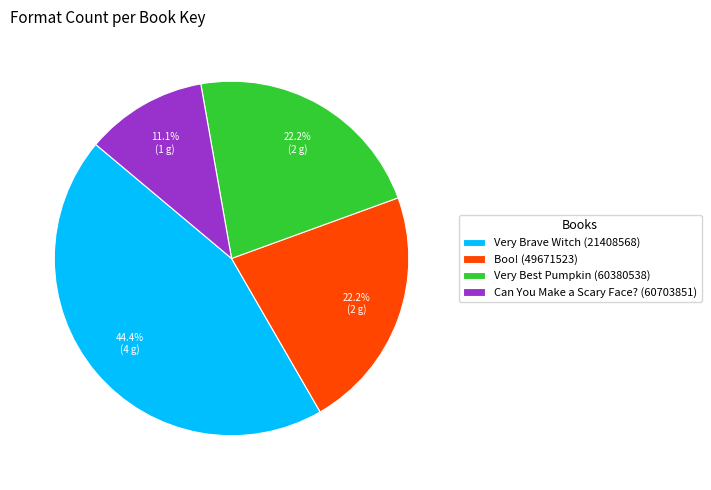

True or false: Boo! (49671523) accounts for 22% of the total.

True